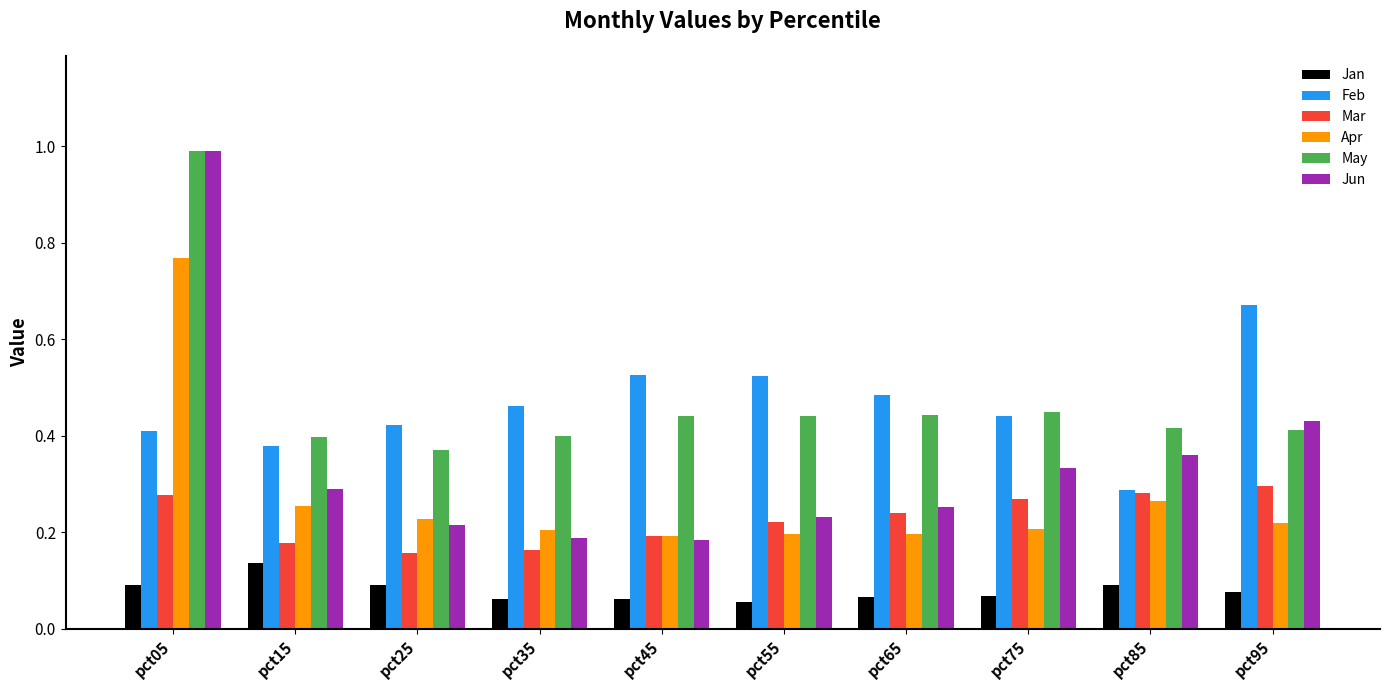

How many Apr values are between 0 and 1?

10